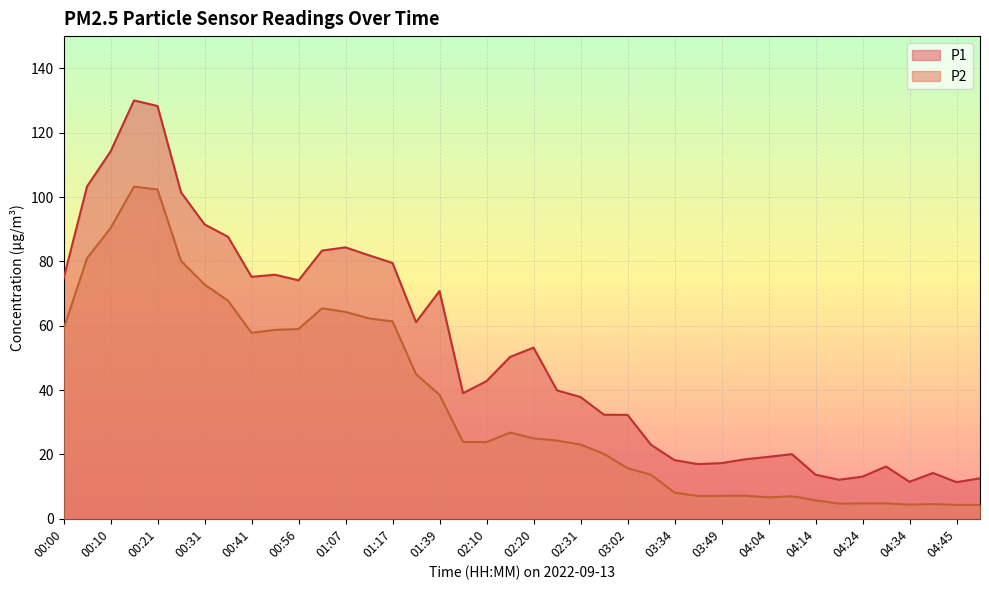

What value does the P1 series have at 01:07?

84.3